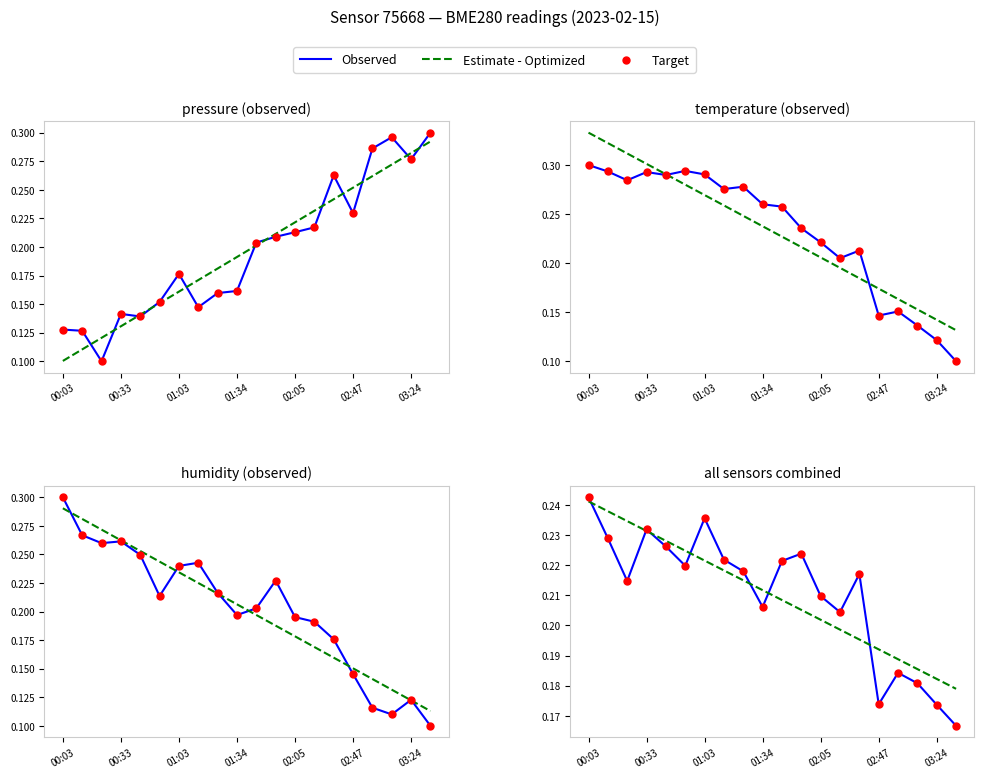

Which series has the widest spread of Y values?

Observed